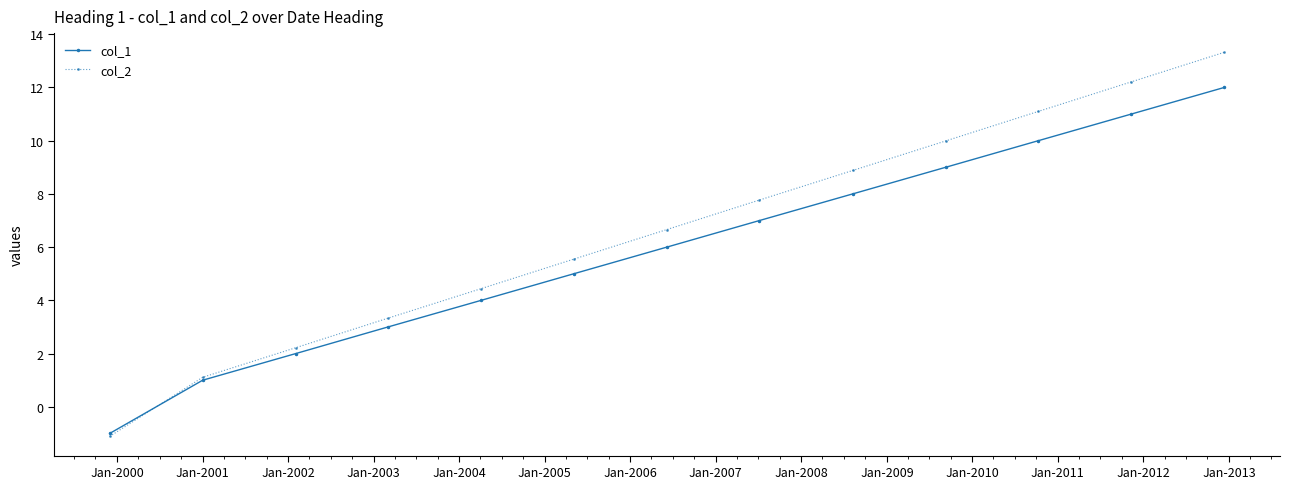

List the series in order of their peak value, highest first.

col_2, col_1